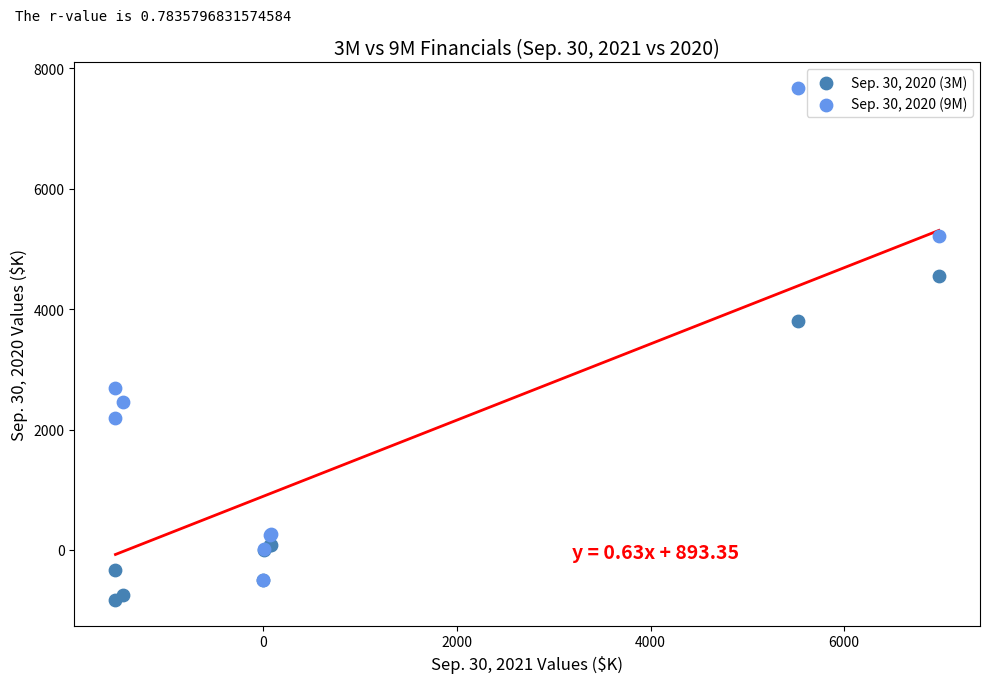

Which series reaches the minimum Y coordinate?

Sep. 30, 2020 (3M)